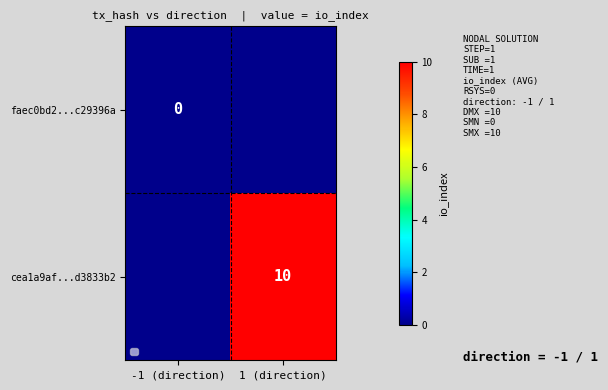

At which category does the chart reach its peak across all series?

1 (direction)